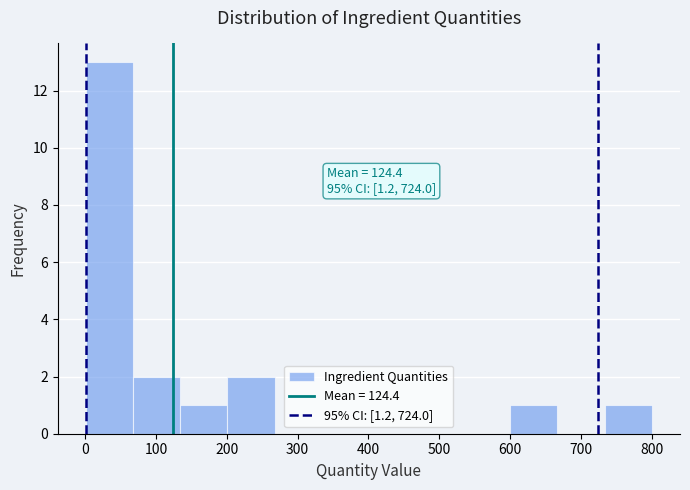

Which range on the x-axis has the tallest bar?

0 to 70